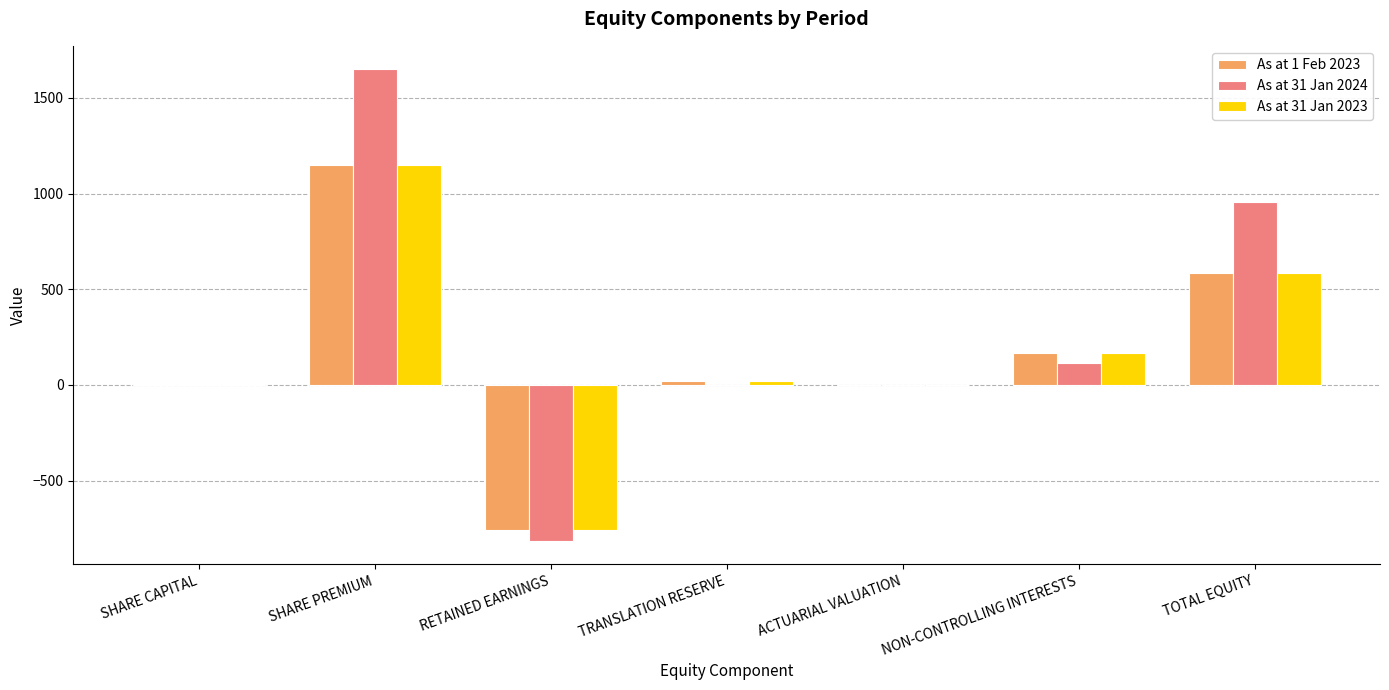

What is the sum of all As at 31 Jan 2023 values?

1165.4